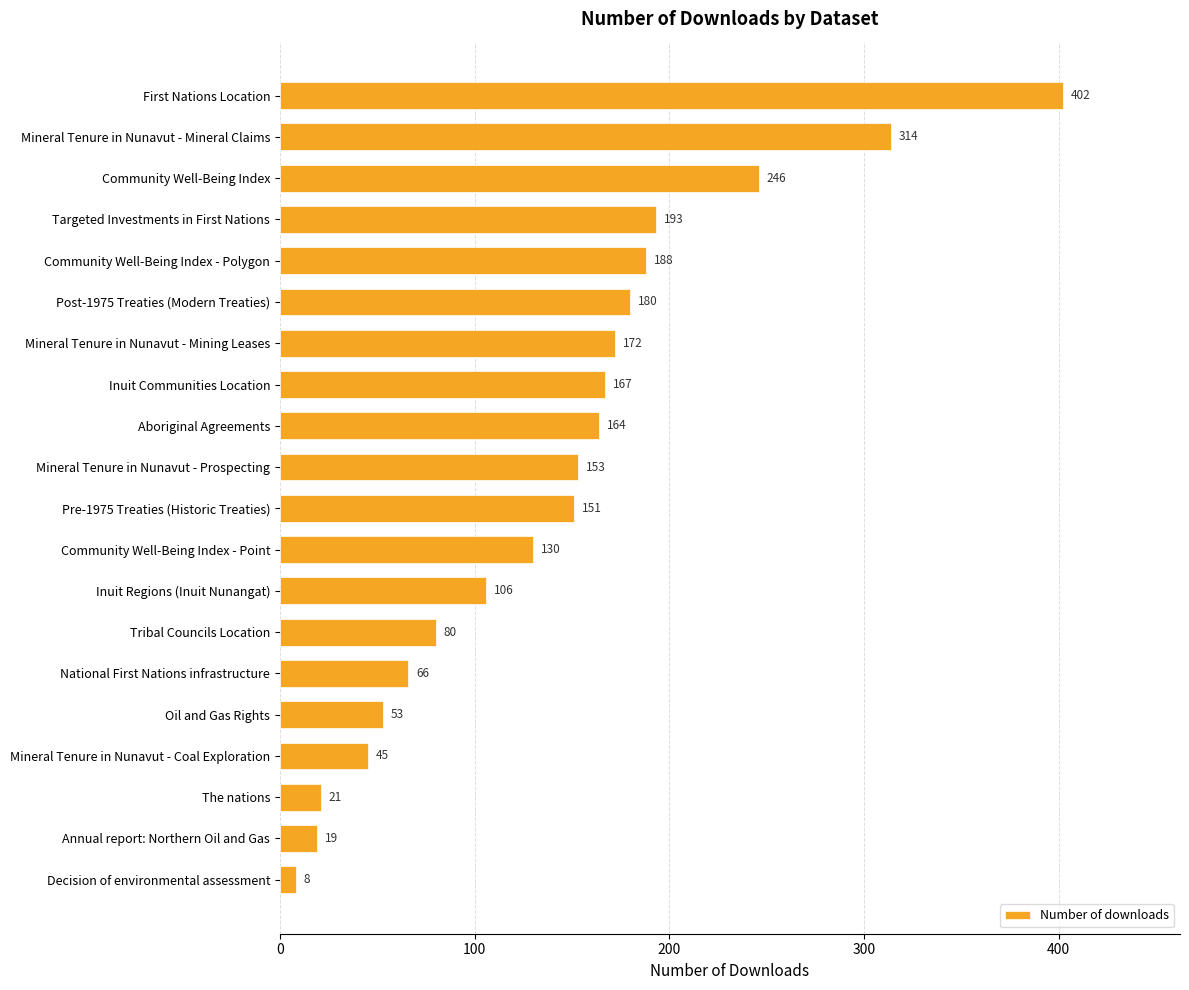

At which category does the chart reach its minimum across all series?

Decision of environmental assessment